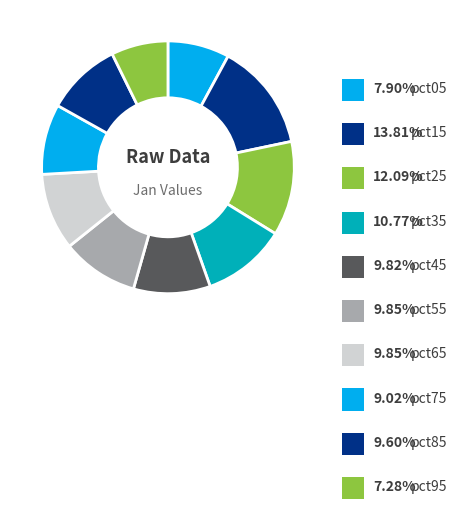

To the nearest percent, what percentage of the pie is pct65?

10%